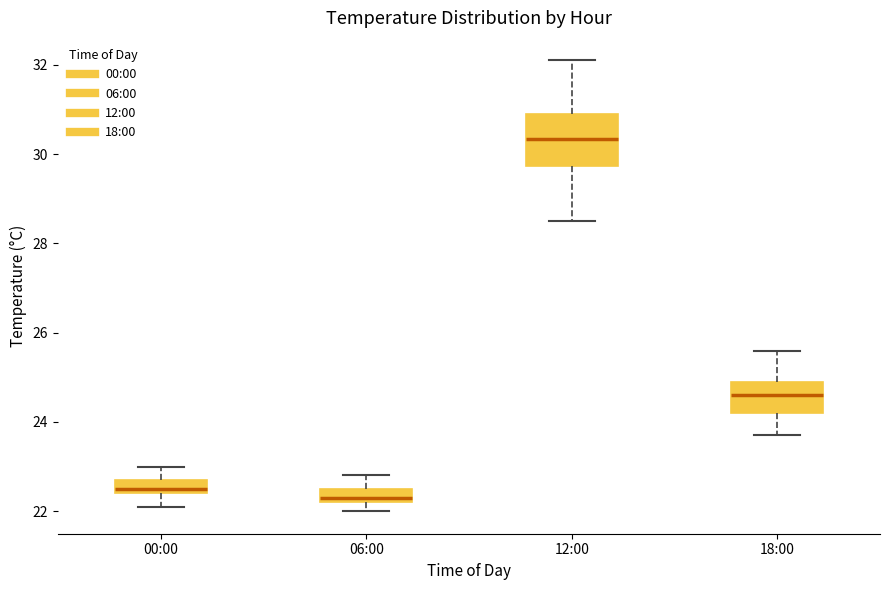

Reading left to right, read every box against the y-axis: the position of its median line, the range the box covers, and the ends of its whiskers. The values are not printed on the chart, so give them approximately, as read against the axis.

00:00: median 22.6, box 22.4 to 22.8, whiskers 22.2 to 23.0
06:00: median 22.4, box 22.2 to 22.6, whiskers 22.0 to 22.8
12:00: median 30.4, box 29.8 to 31.0, whiskers 28.6 to 32.2
18:00: median 24.6, box 24.2 to 25.0, whiskers 23.8 to 25.6